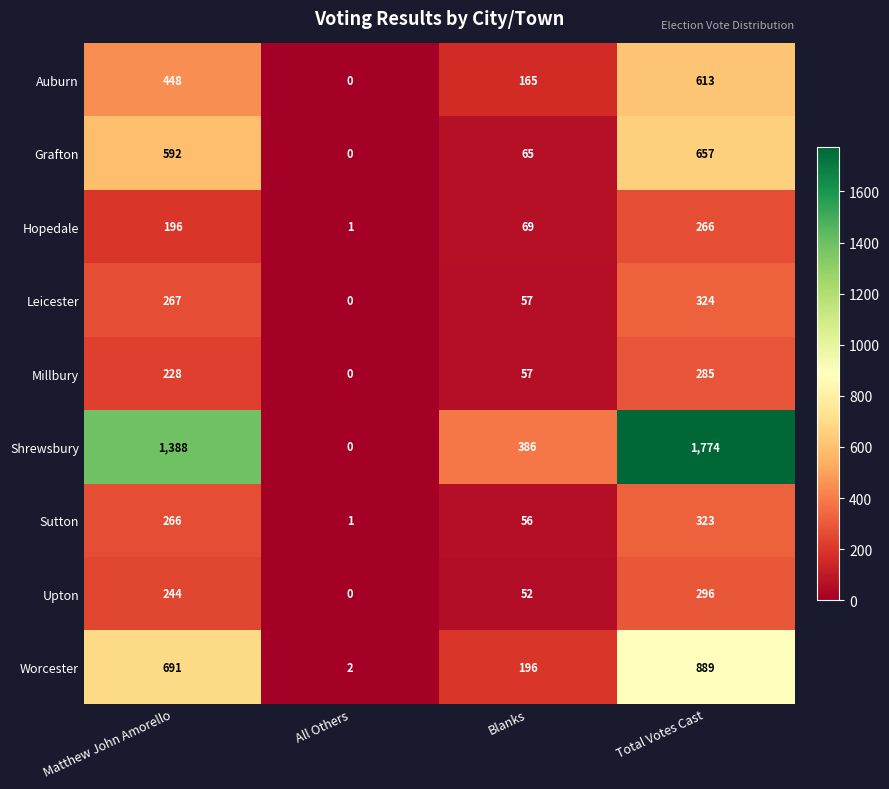

What is the sum of all Worcester values?

1778